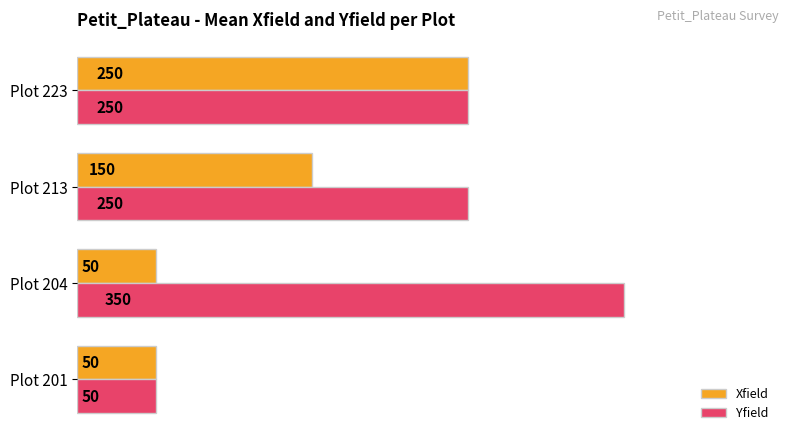

What are all the series names shown in the legend?

Xfield, Yfield